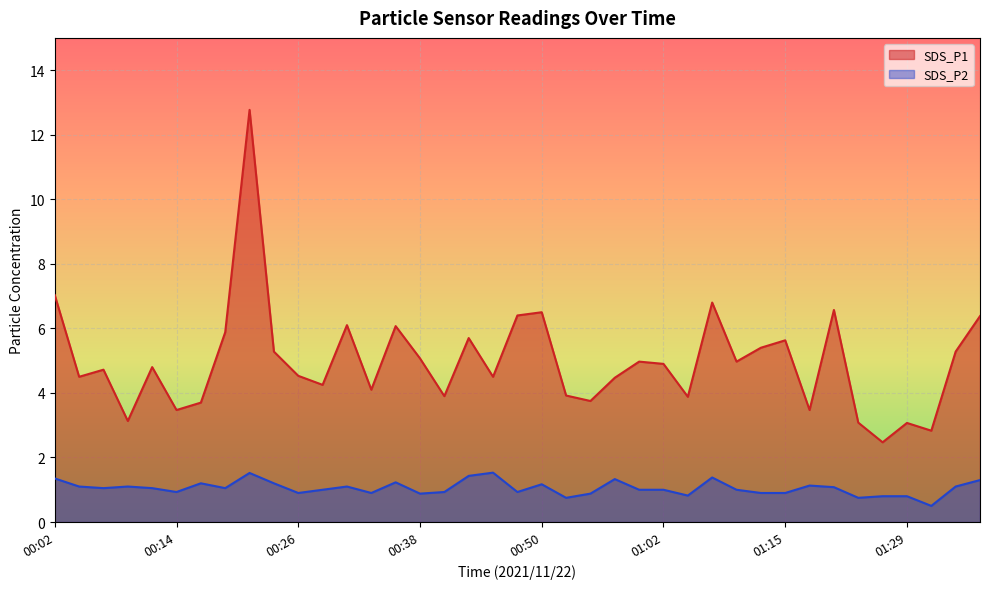

How many interior local valleys does the SDS_P2 series have?

11